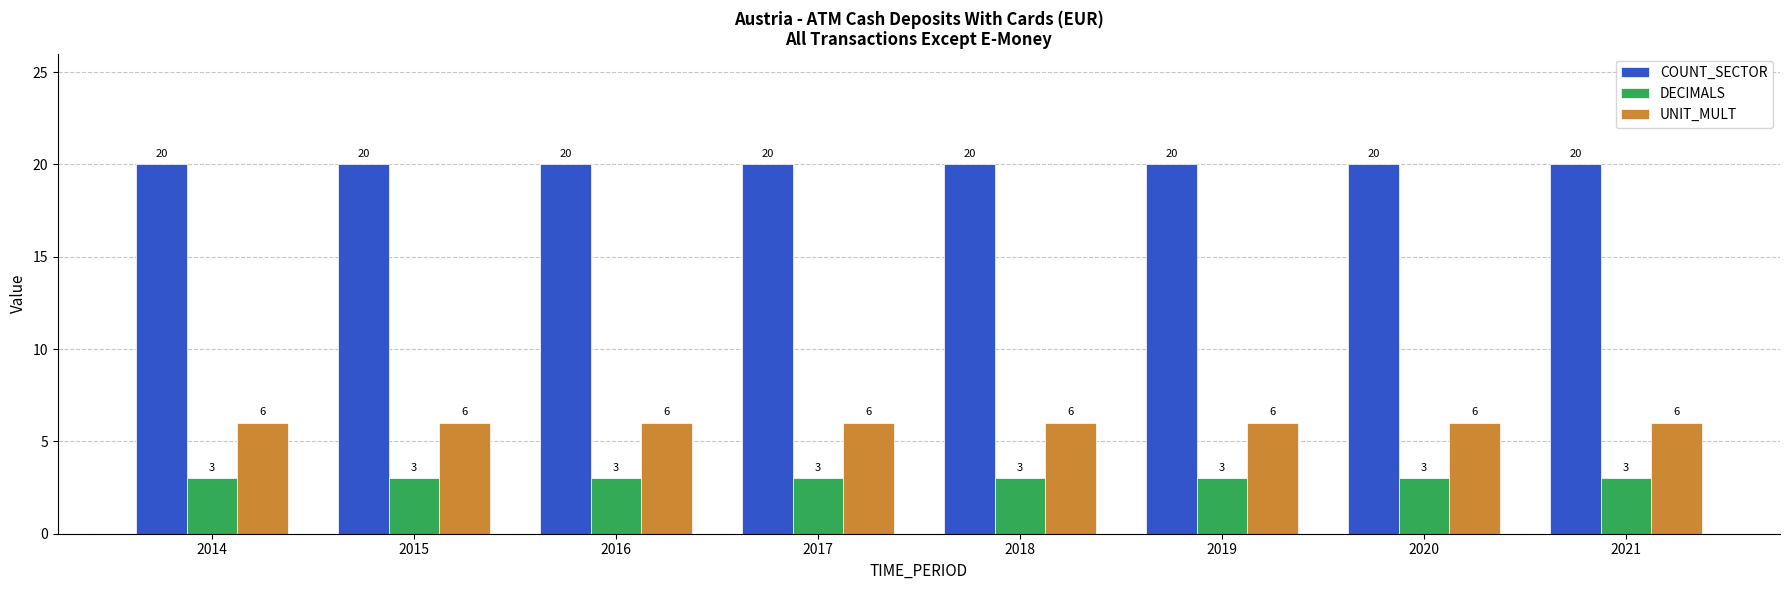

Reading left to right, list all the values displayed in this chart.

COUNT_SECTOR: 2014=20	2015=20	2016=20	2017=20	2018=20	2019=20	2020=20	2021=20
DECIMALS: 2014=3	2015=3	2016=3	2017=3	2018=3	2019=3	2020=3	2021=3
UNIT_MULT: 2014=6	2015=6	2016=6	2017=6	2018=6	2019=6	2020=6	2021=6